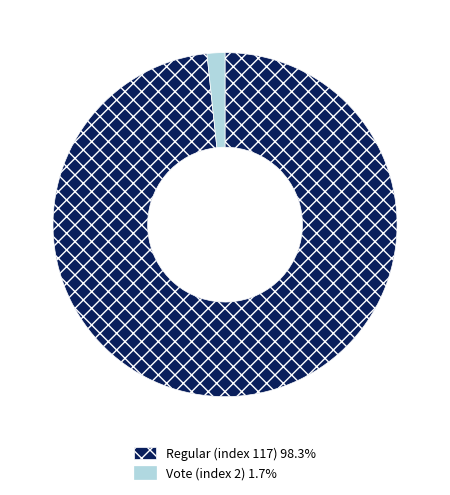

Between Regular (index 117) and Vote (index 2), which is larger?

Regular (index 117)